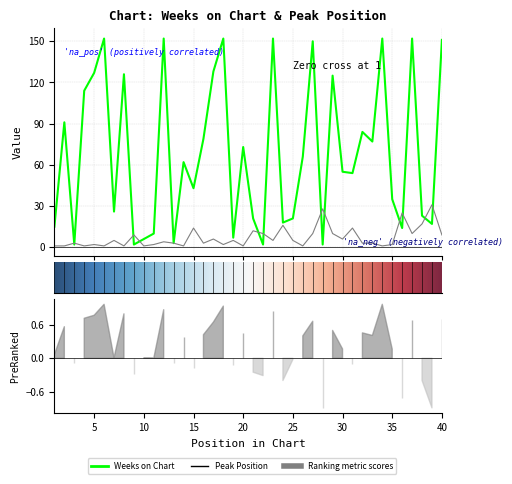

At how many categories does at least one series exceed 100?

13